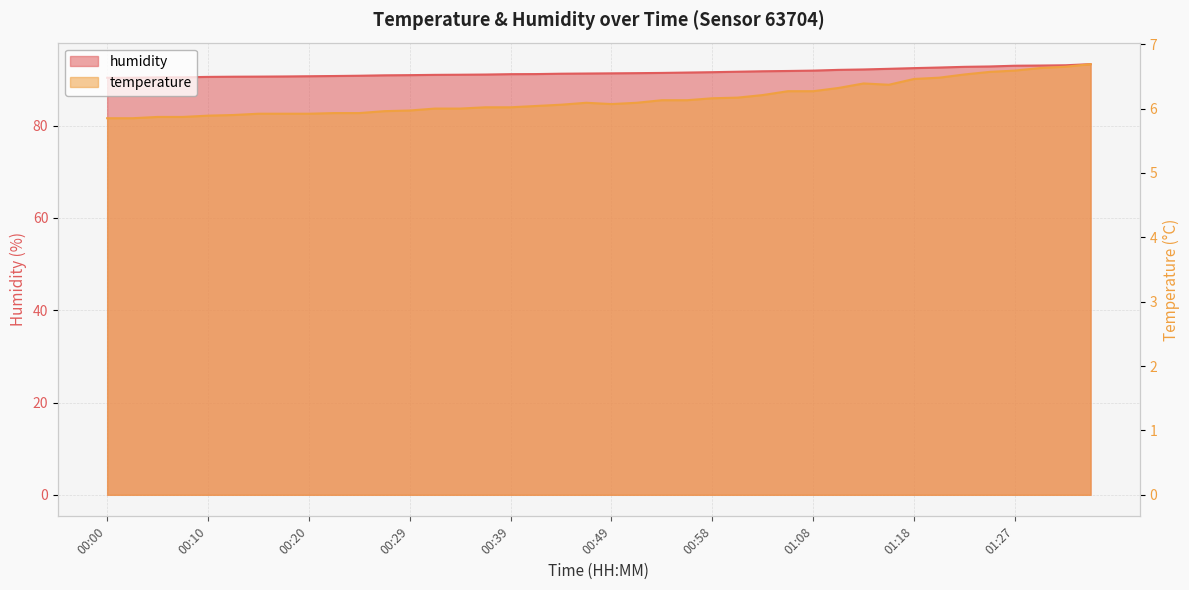

Does the chart display data point markers on the line(s)?

No